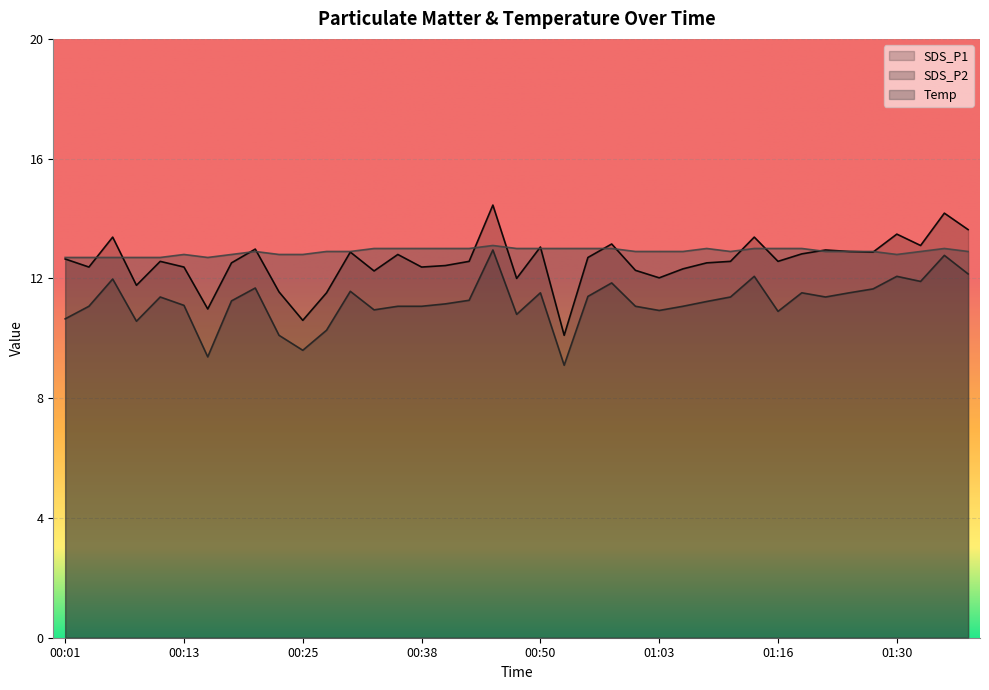

What are all the series names shown in the legend?

SDS_P1, SDS_P2, Temp